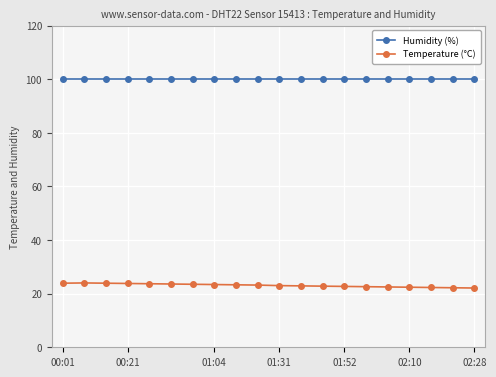

How many series are shown in this chart?

2